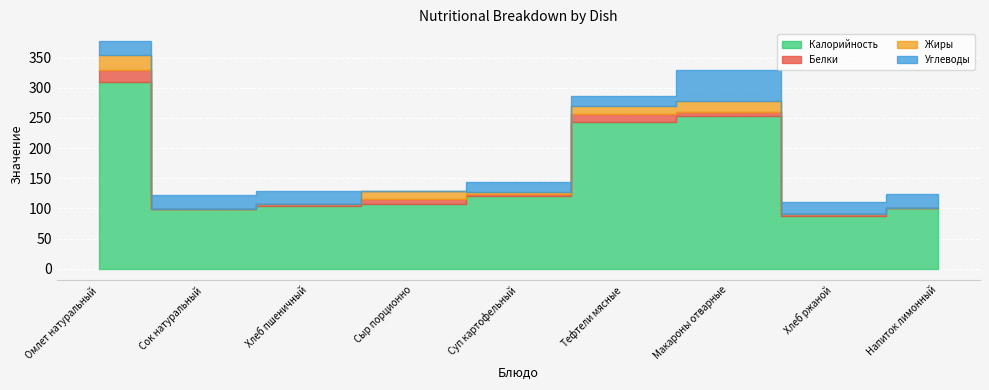

In Калорийность, how many points are higher than both neighbors (excluding endpoints)?

1